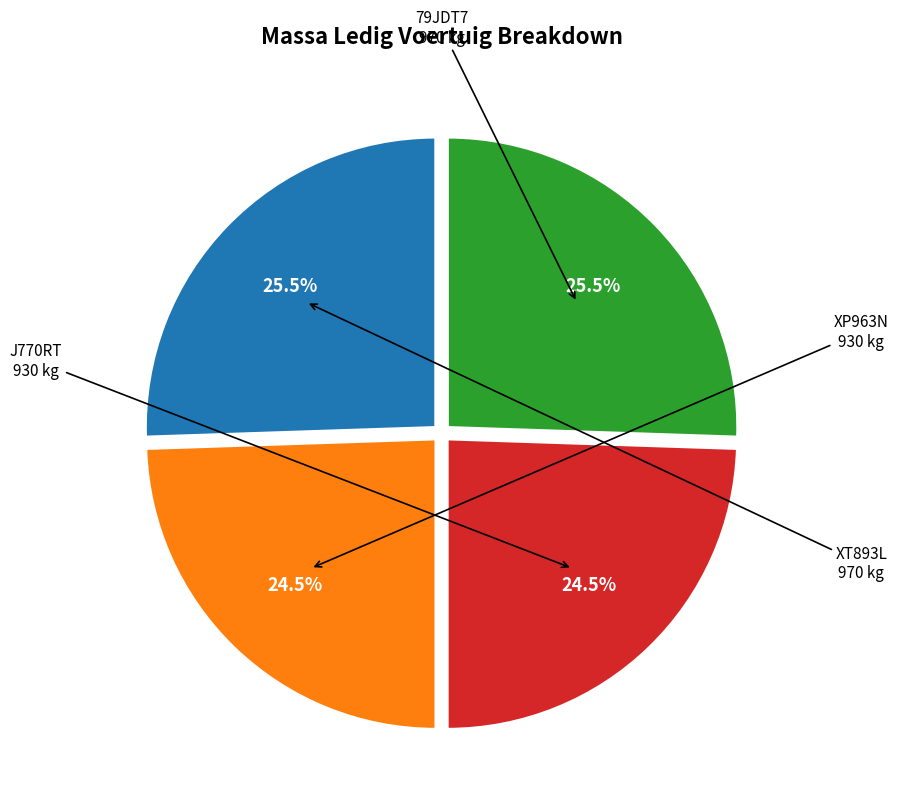

Does any single category account for the majority?

No